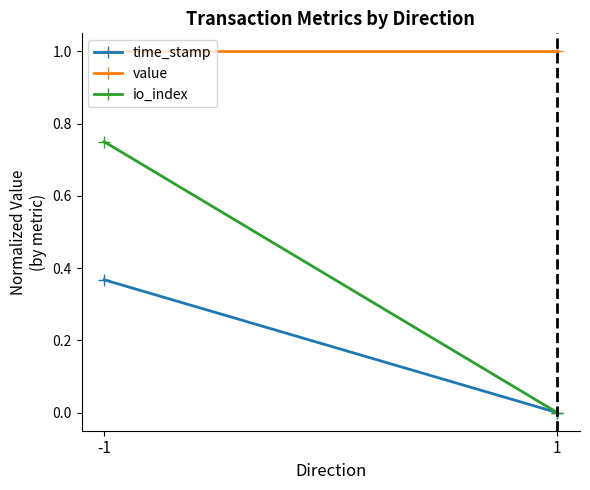

Reading right to left, what are all the values shown in this chart?

time_stamp: 1=0.0	-1=0.4
value: 1=1.0	-1=1.0
io_index: 1=0.0	-1=0.8